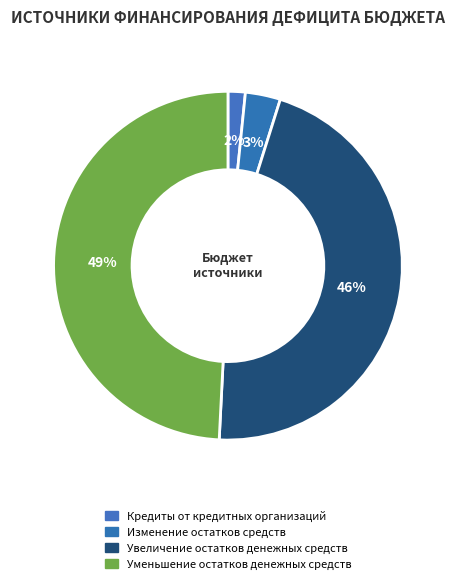

Rank the categories by value from lowest to highest.

Кредиты от кредитных организаций, Изменение остатков средств, Увеличение остатков денежных средств, Уменьшение остатков денежных средств